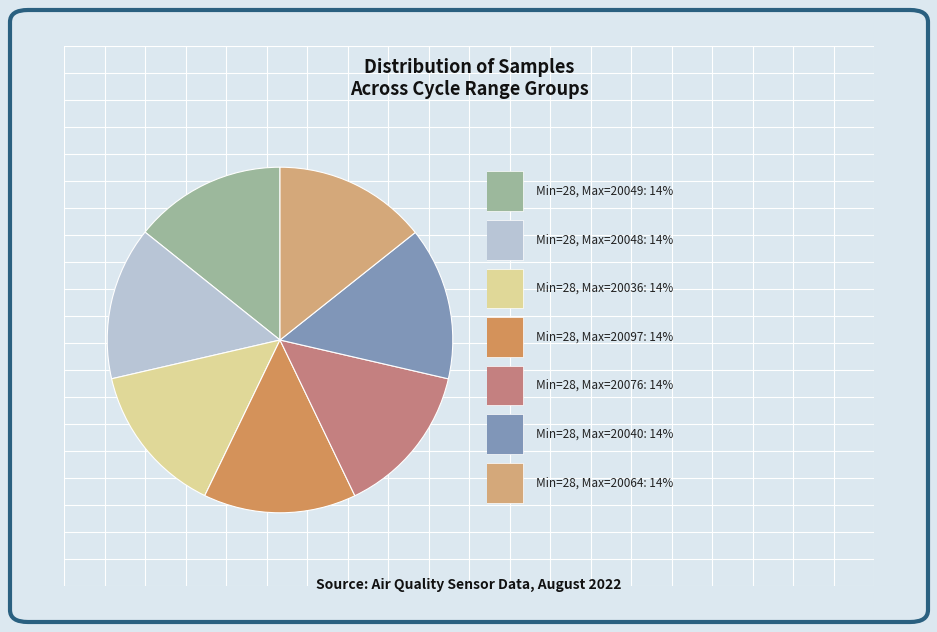

How many segments does this pie chart have?

7